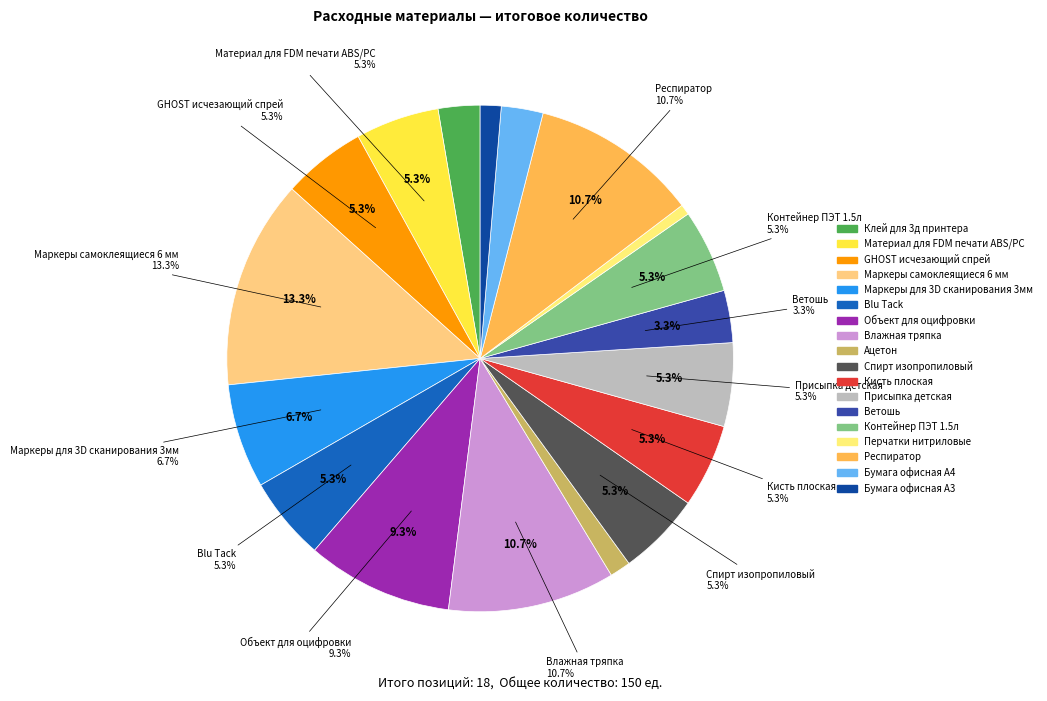

To the nearest percent, what portion does Ветошь represent?

3%